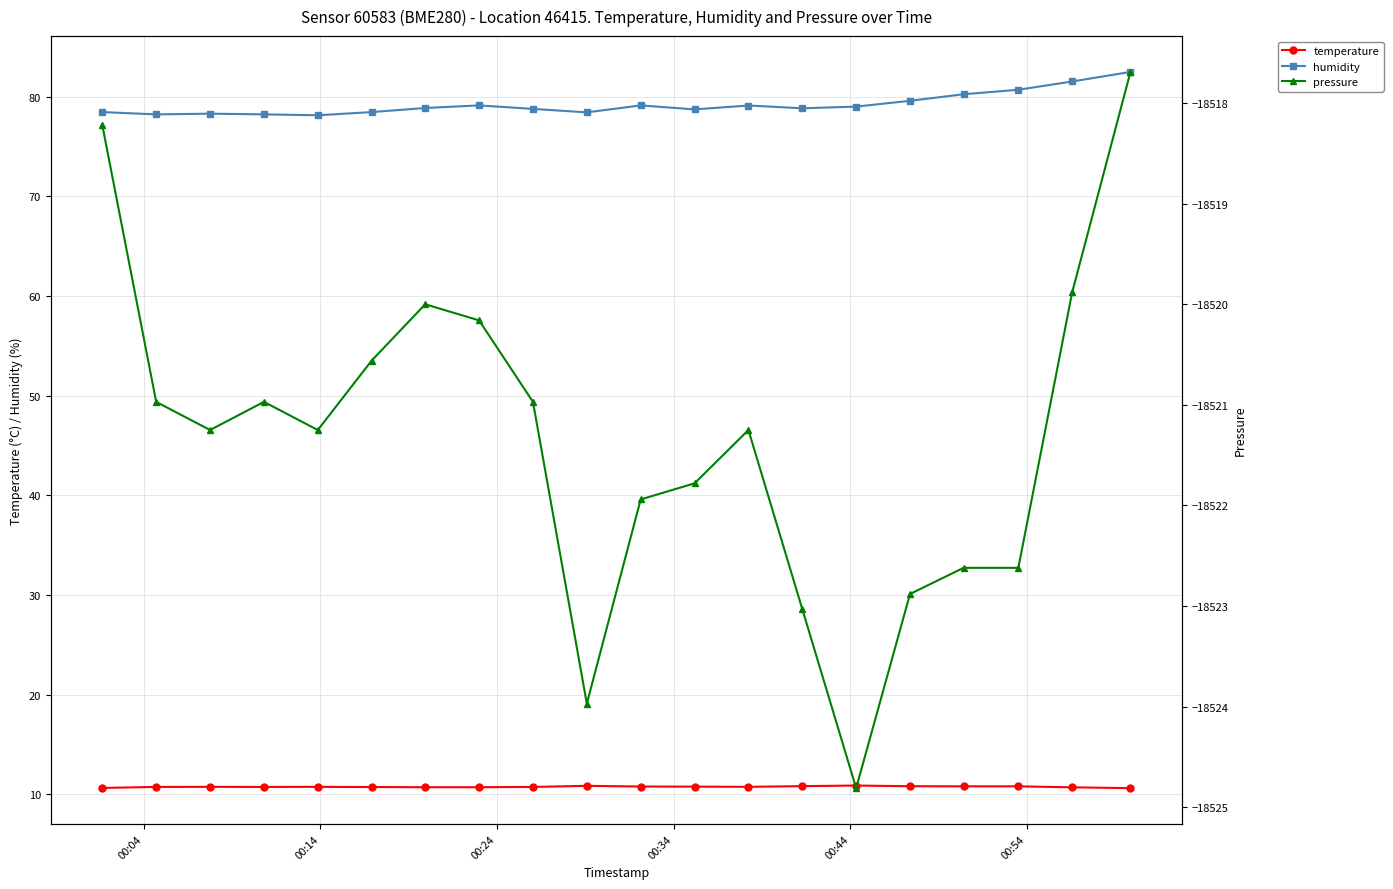

What is the highest value of the temperature series?

10.9